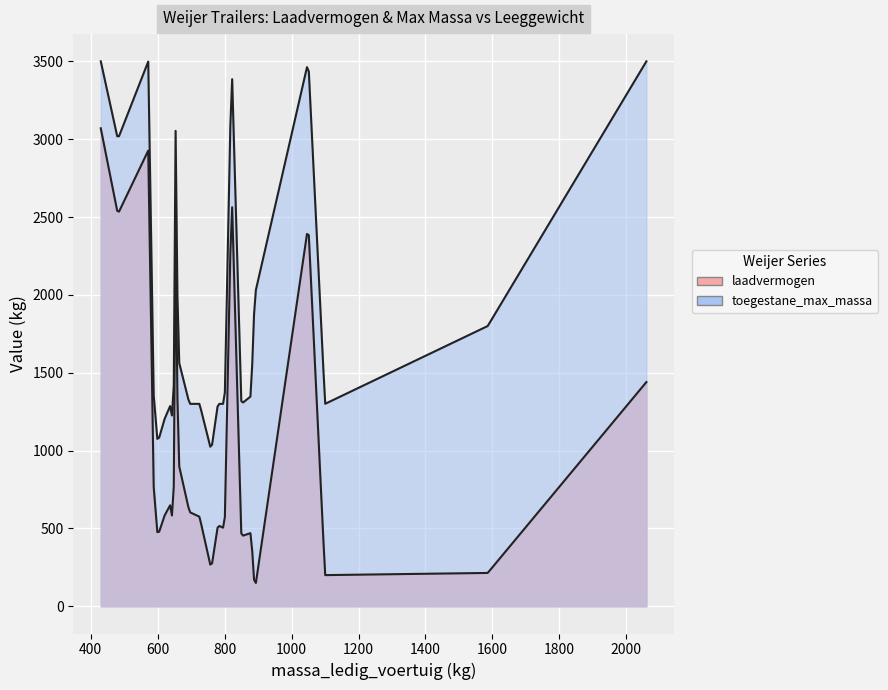

How many lines are shown in the chart?

2